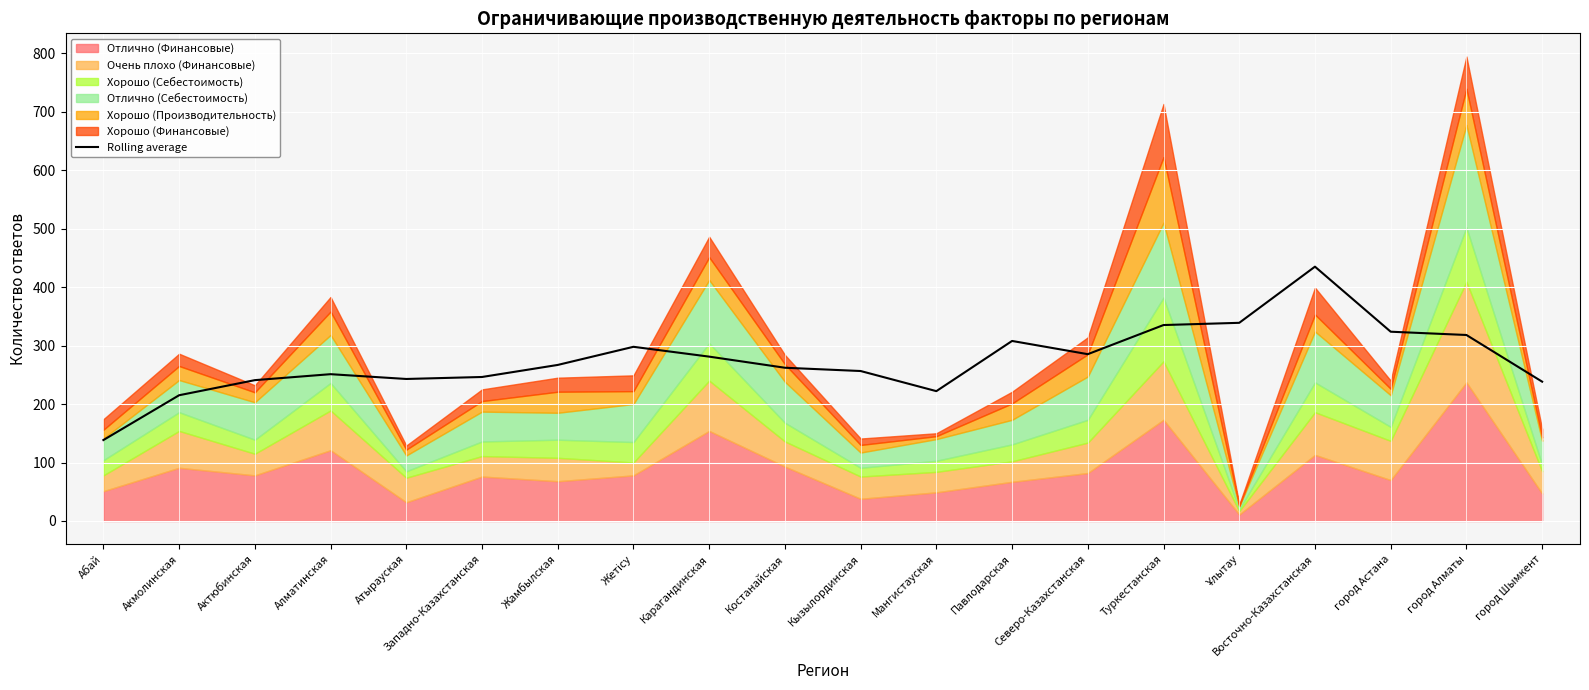

What is the change in value from Жетісу to Ұлытау?

+41.0